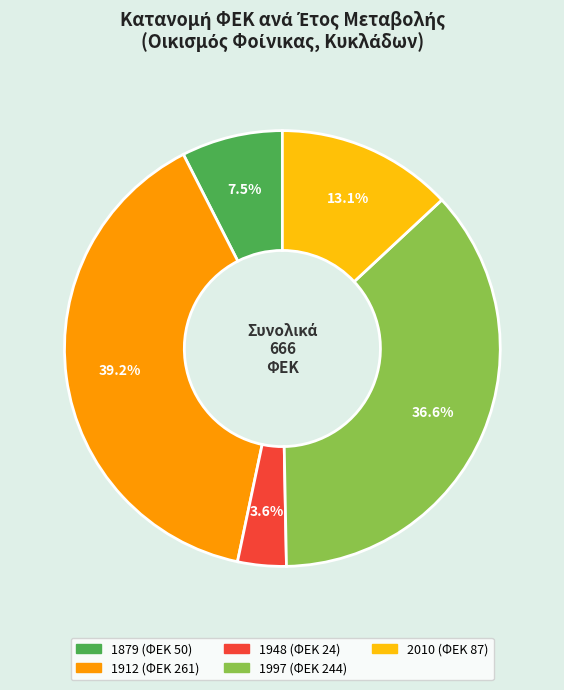

What is the total percentage of 1948 and 1879?

11.1%